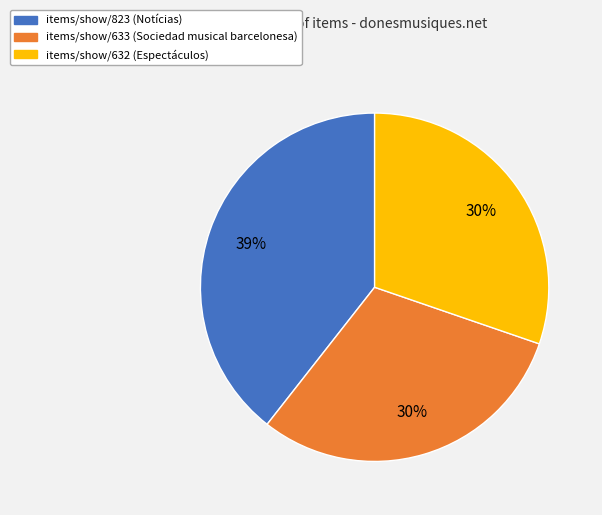

Approximately how many times larger is the value at items/show/823 (Notícias) compared to items/show/633 (Sociedad musical barcelonesa)?

1.3